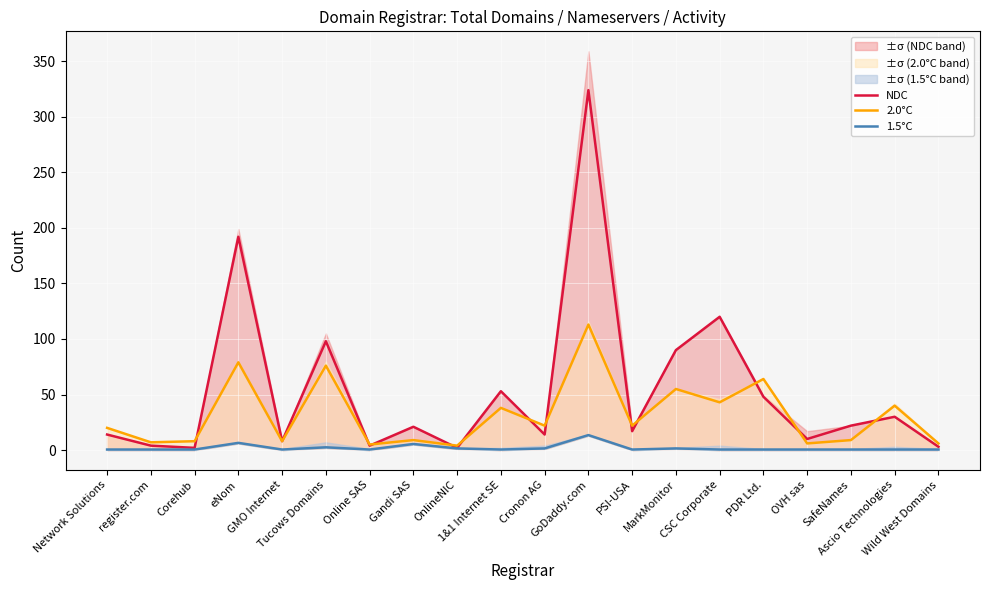

What is the difference between the maximum and minimum values in the NDC series?

322.0